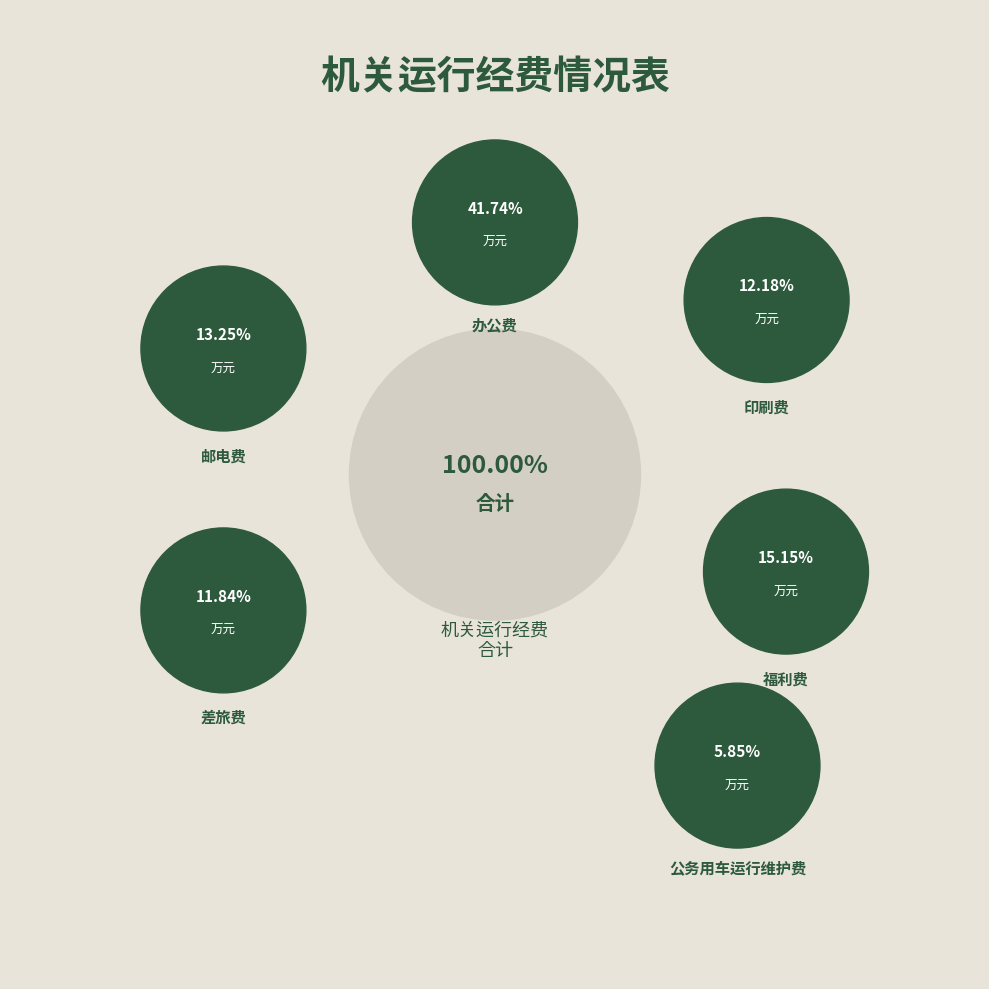

Which slice is the smallest?

公务用车运行维护费